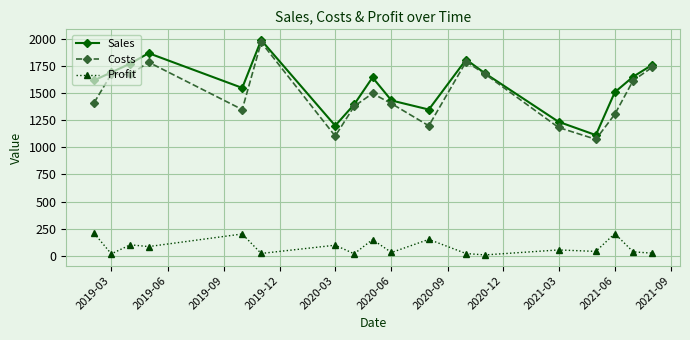

In Sales, how many points are higher than both neighbors (excluding endpoints)?

4